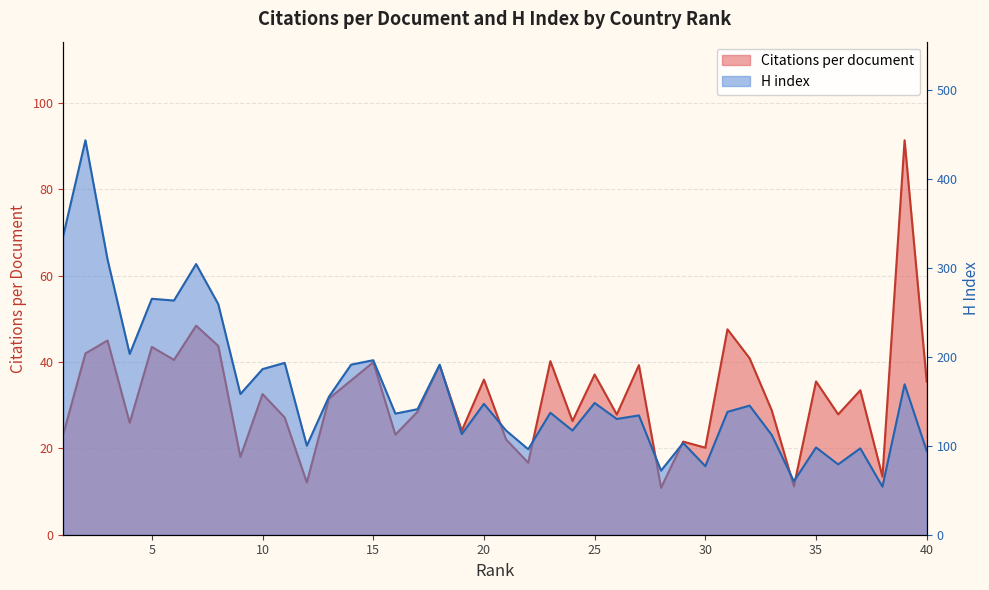

Where is H index nearest to the value 248?

8